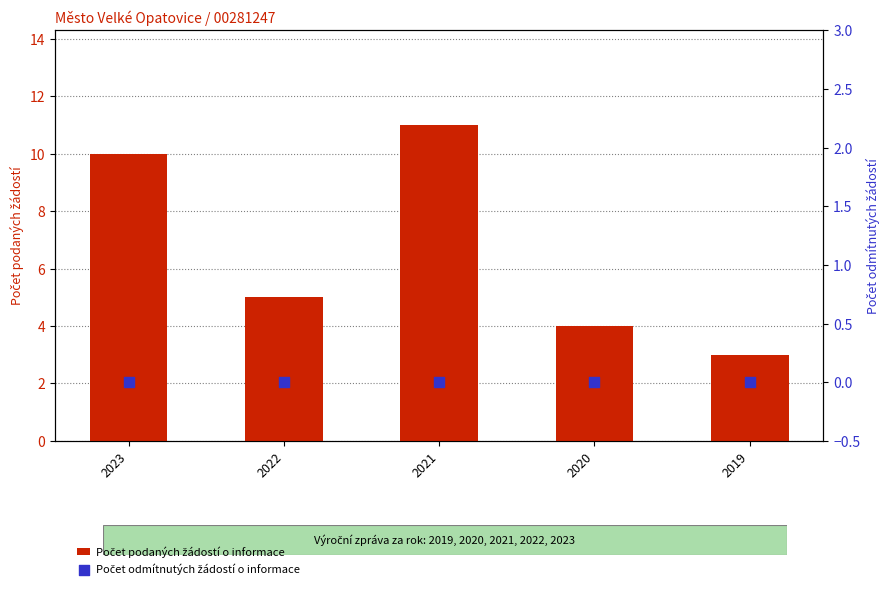

Which series contains the lowest Y value?

Počet odmítnutých žádostí o informace